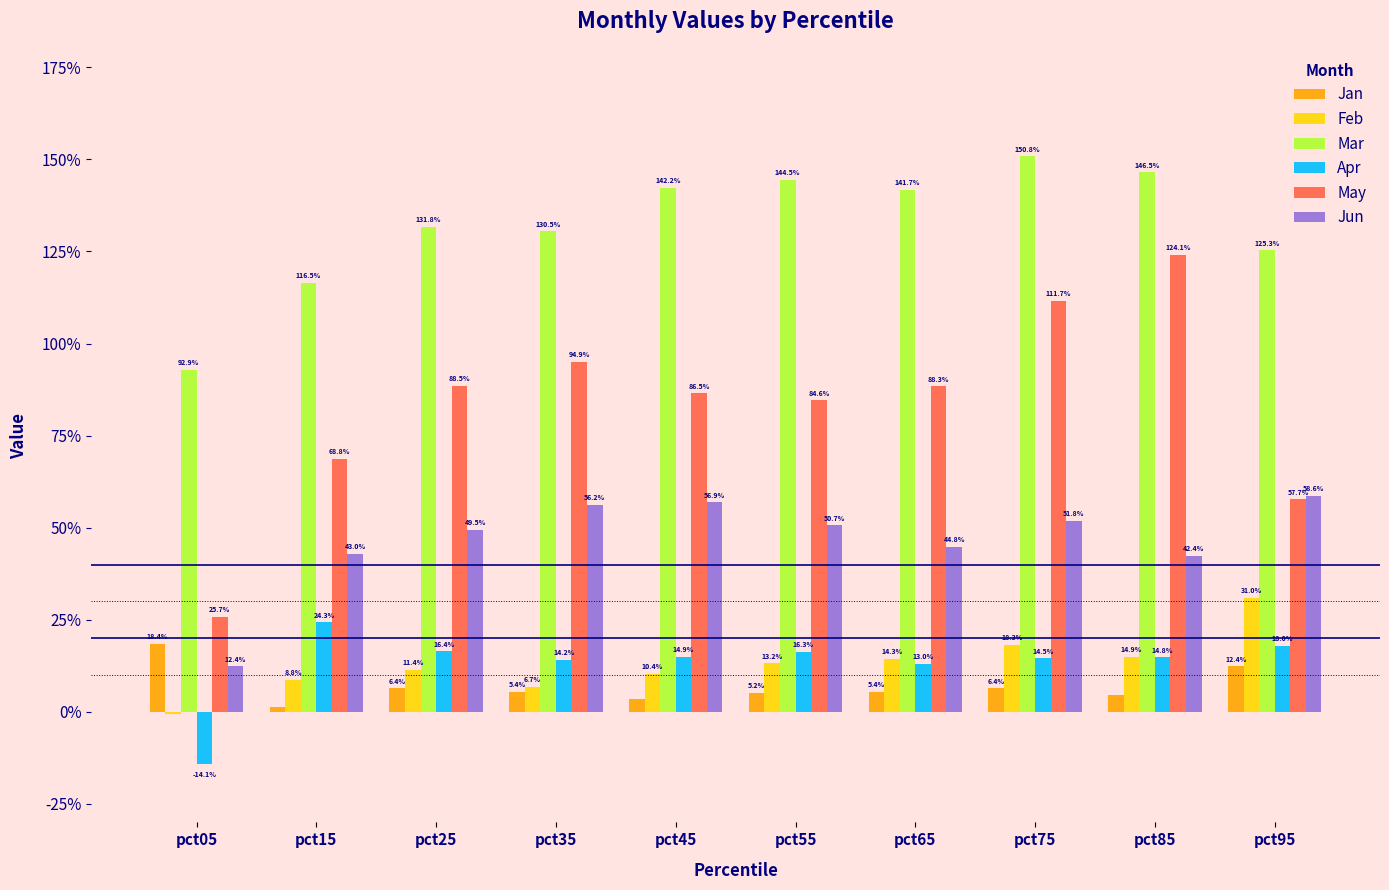

Which has a higher value, pct95 or pct05?

pct05